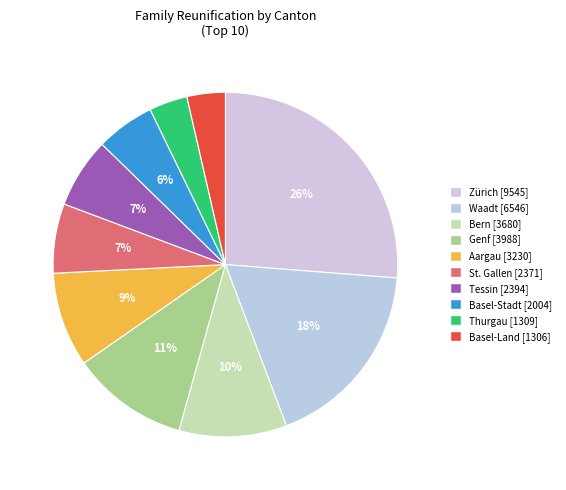

To the nearest percent, what is the average slice percentage?

10%